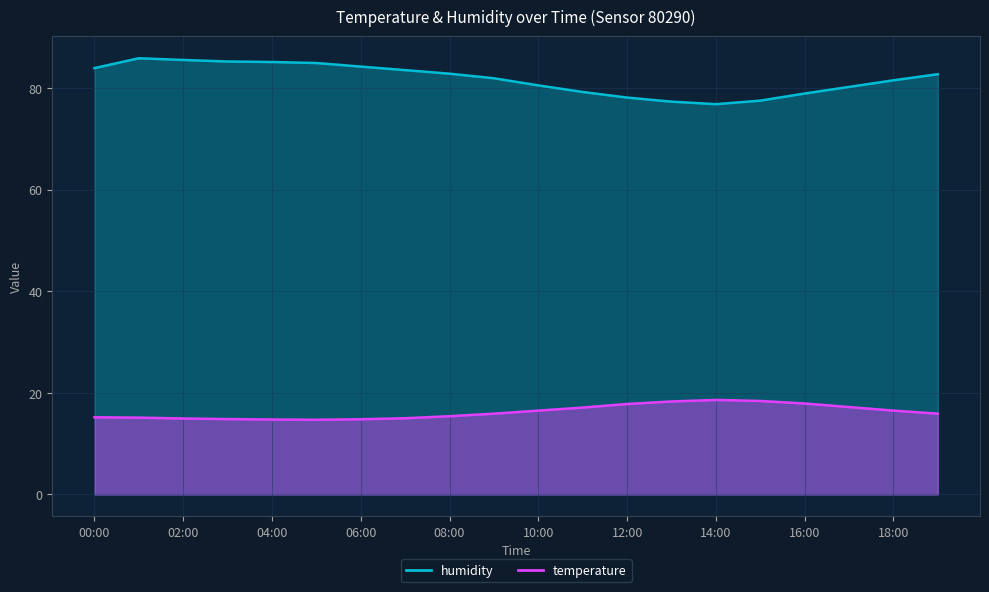

What is the sum of all humidity values?

1635.5